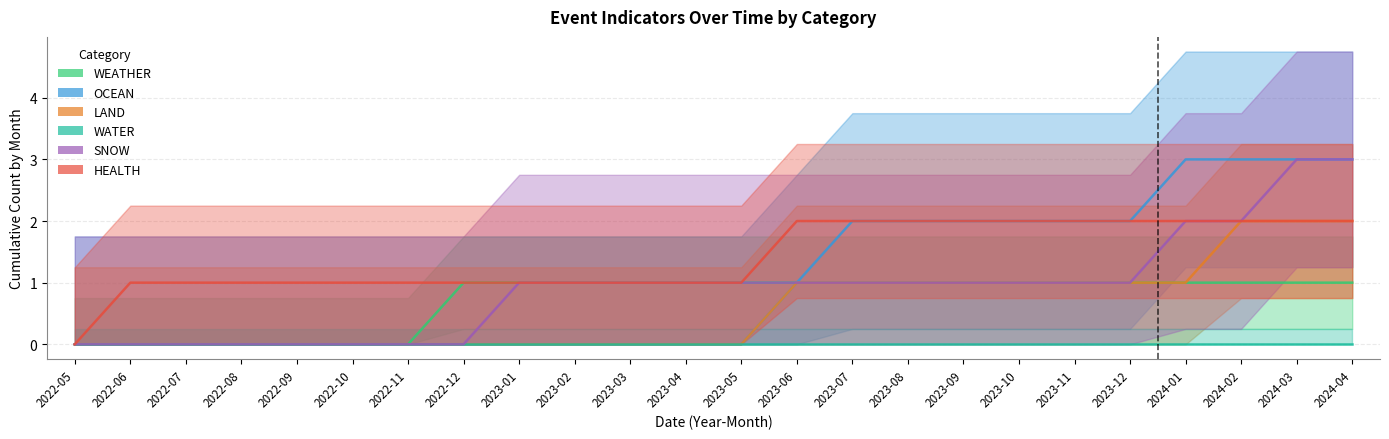

What is the spread (max minus min) of values at 2023-05?

1